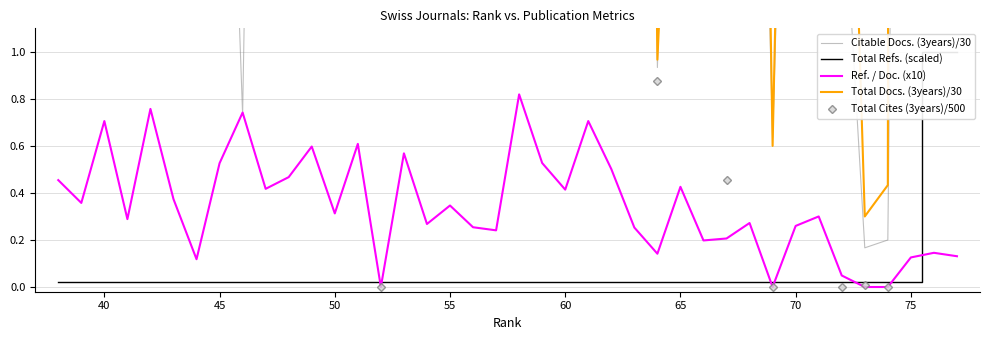

Count the number of data series in this chart.

5